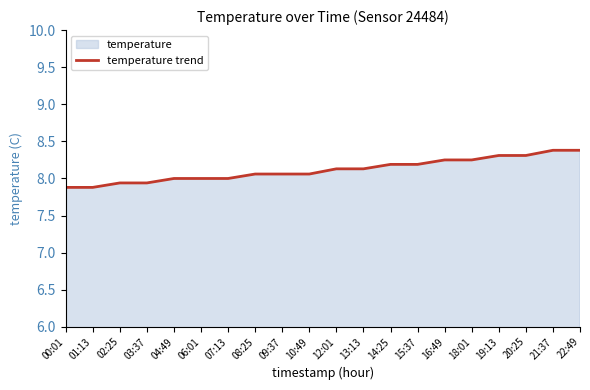

What value does the data have at 01:13?

7.9